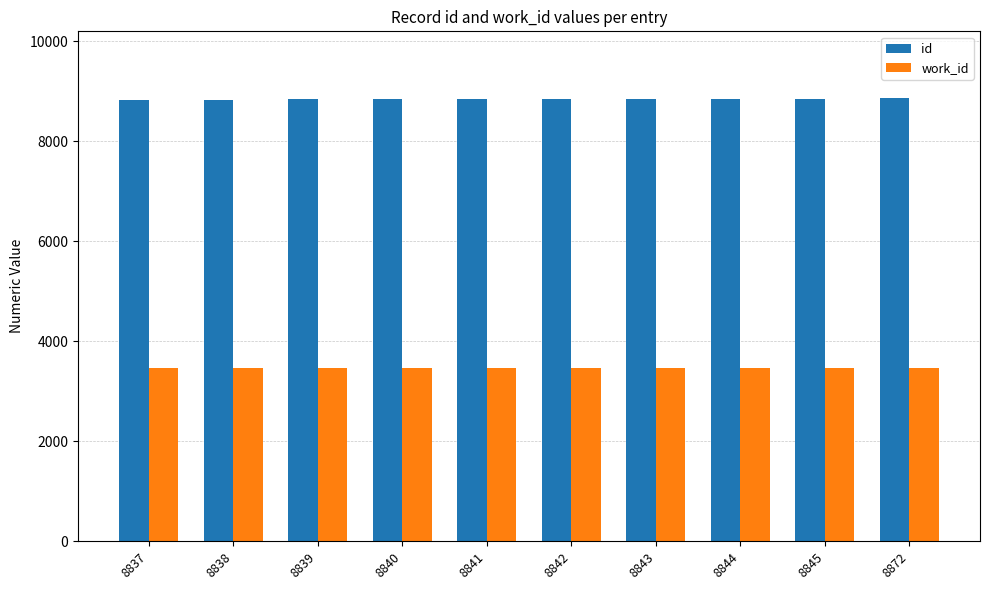

What is the total value across all series at 8872?

12332